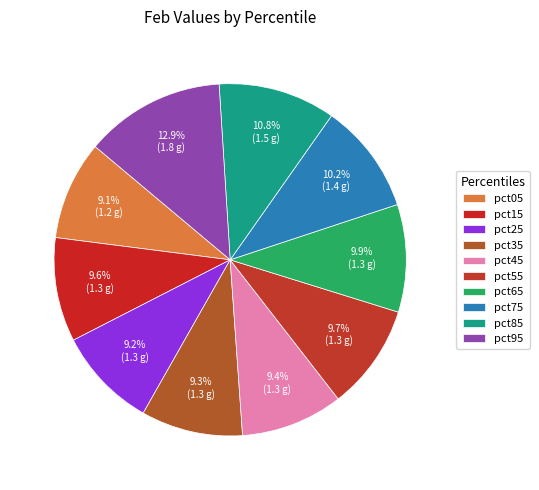

Count the number of slices in the pie.

10